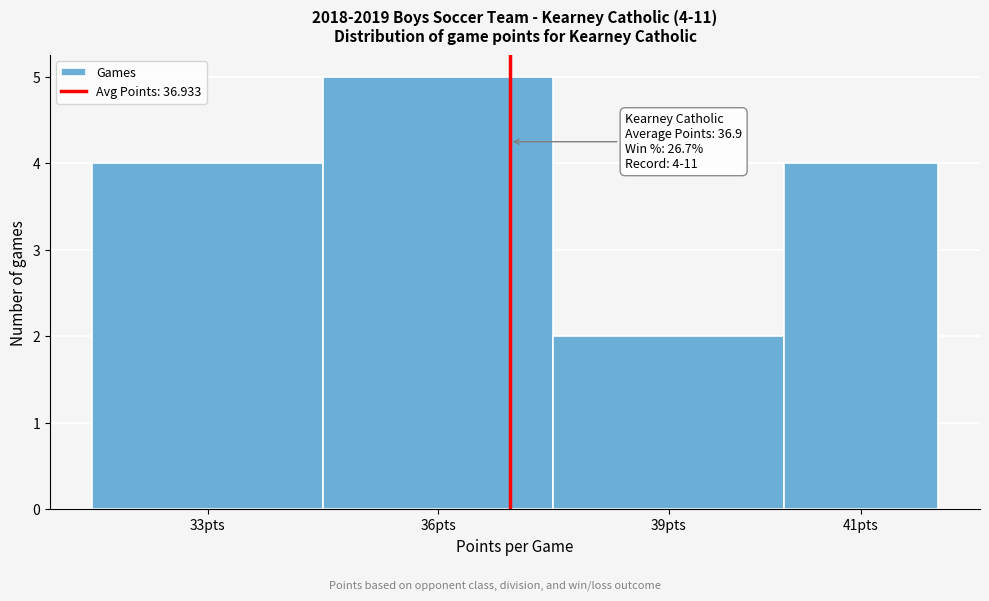

Reading left to right, list all the values displayed in this chart.

4	5	2	4